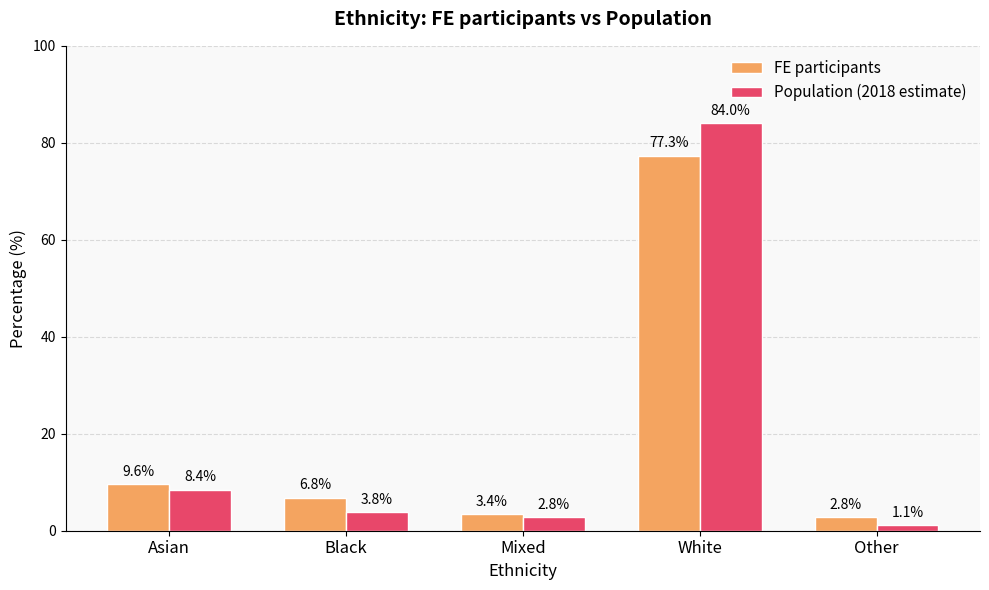

What is the approximate value of Population (2018 estimate) at Black?

3.8